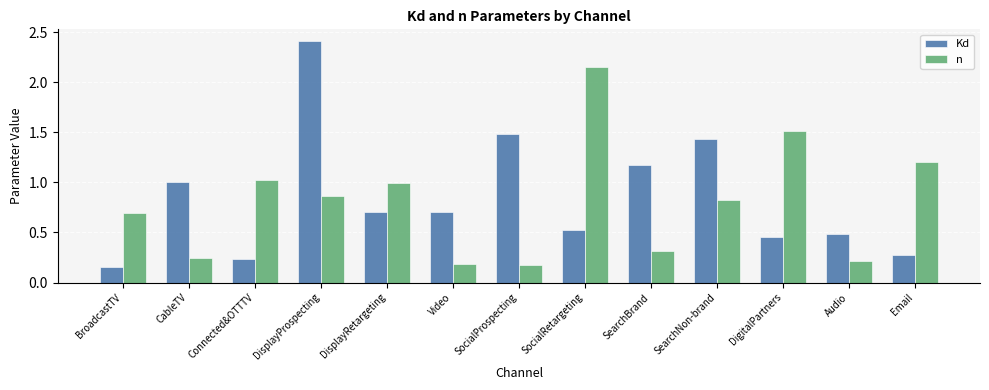

What is the label of the 5th bar from the right?

SearchBrand